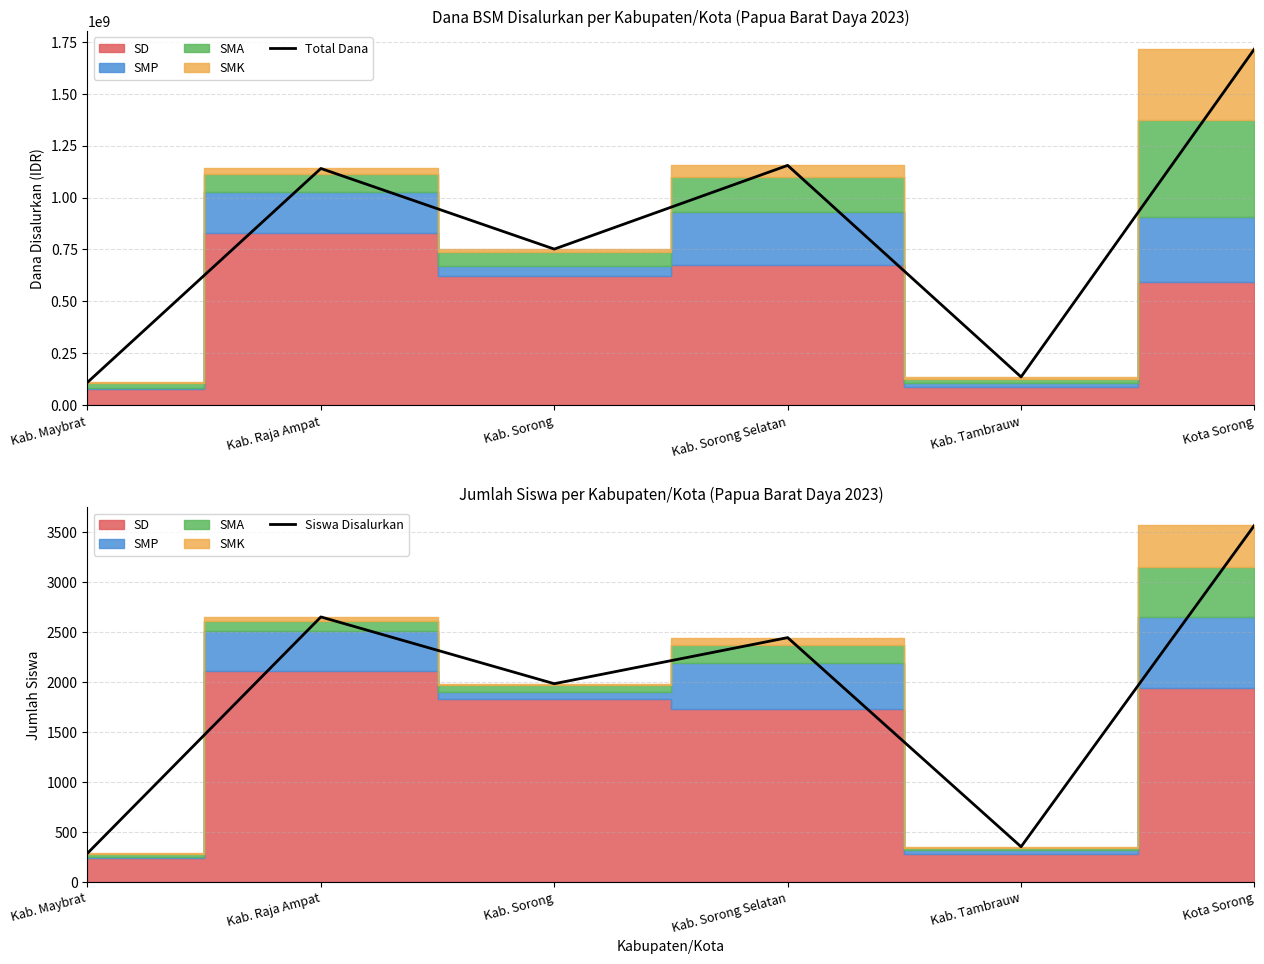

The Total Dana series shows 751925000 at Kab. Sorong. True or false?

True